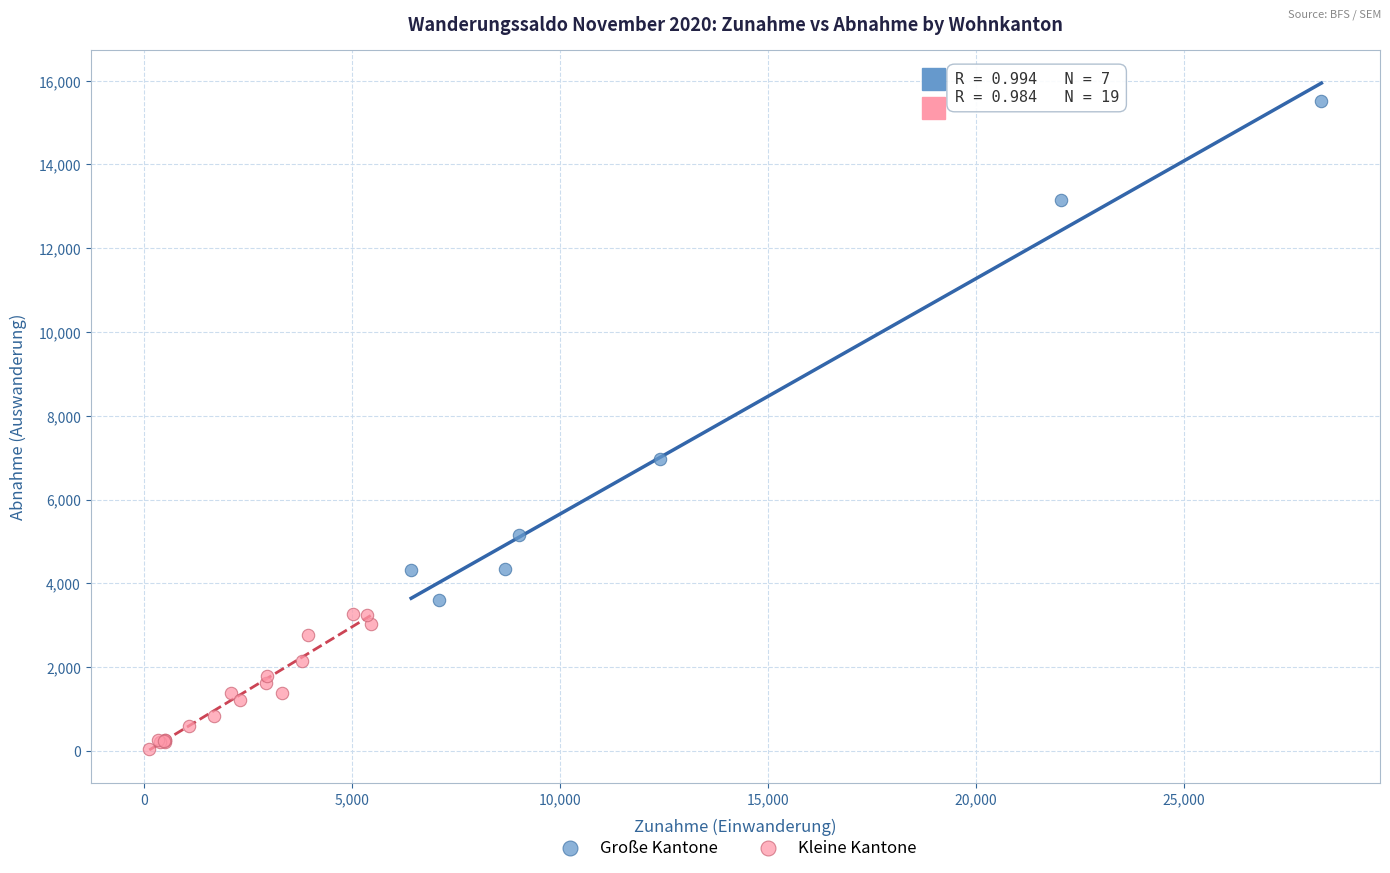

Which series reaches the minimum Y coordinate?

Kleine Kantone